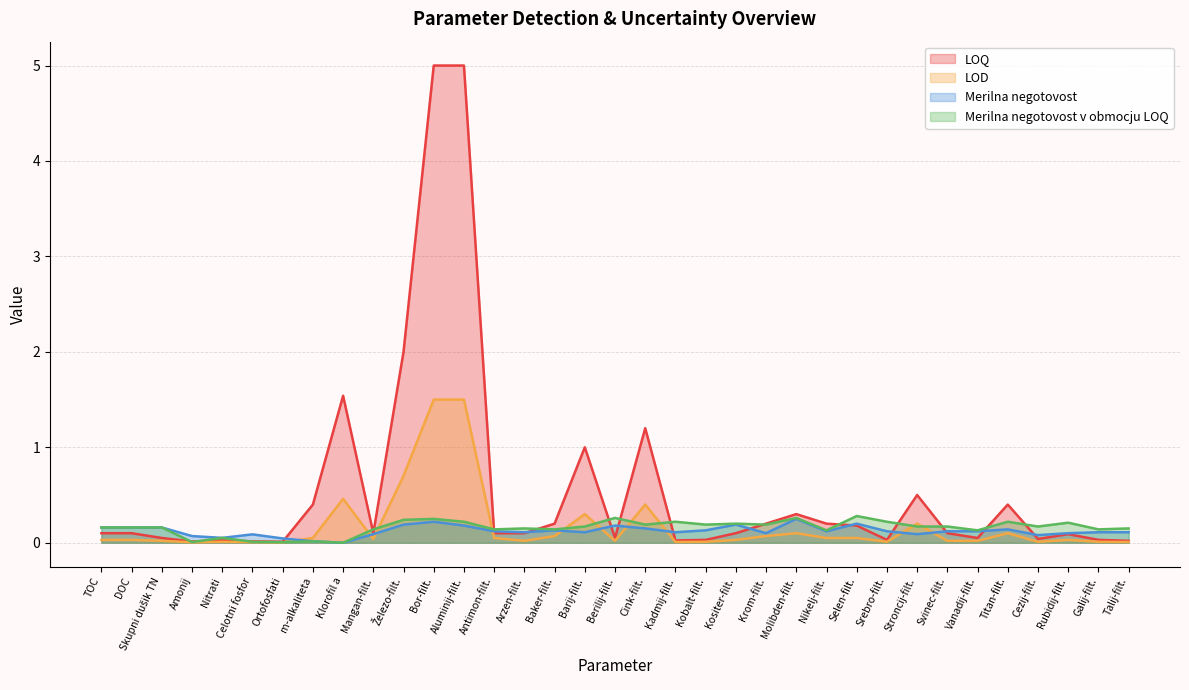

How many distinct data groups are displayed?

4